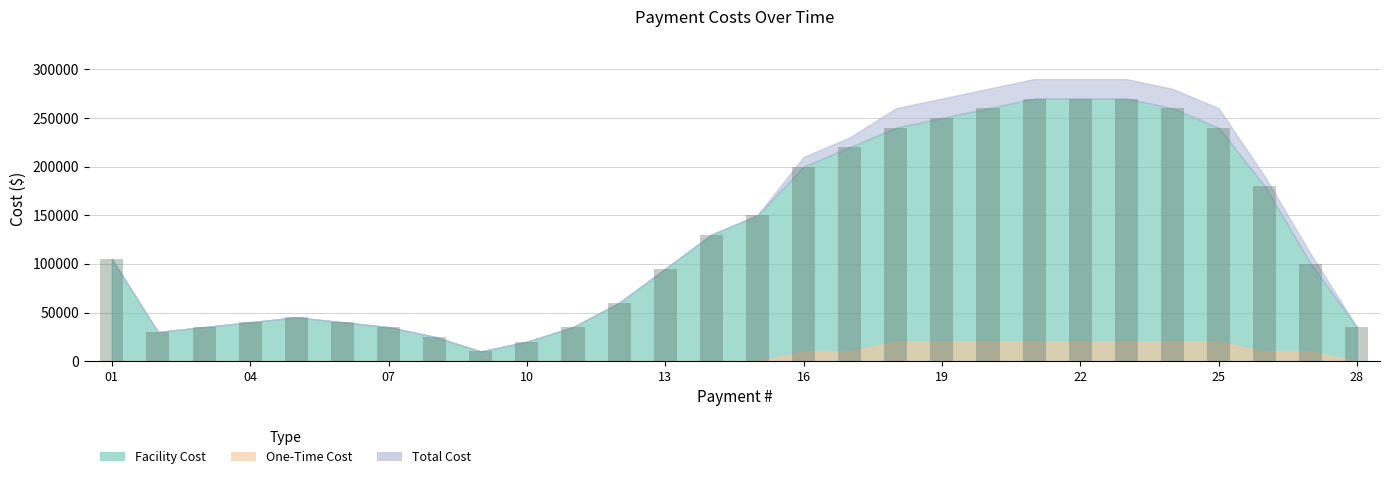

What is the difference between the second highest and second lowest values?

250000